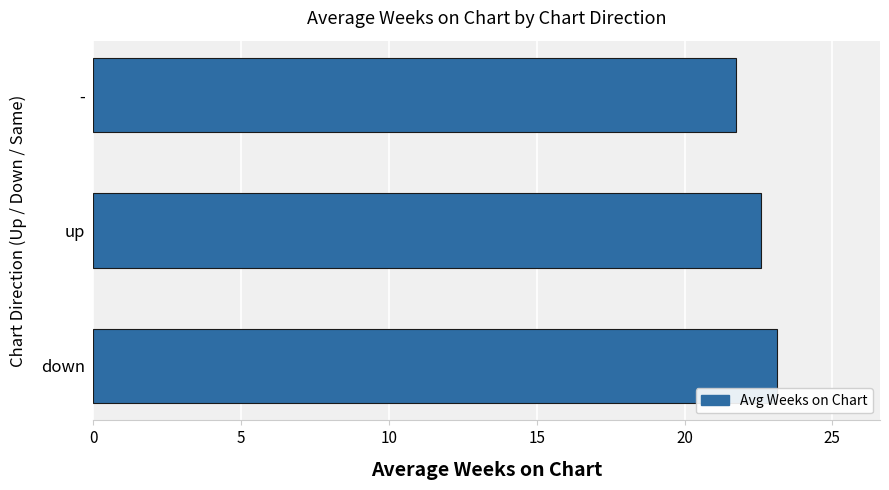

Rank the categories by value from highest to lowest.

down, up, -